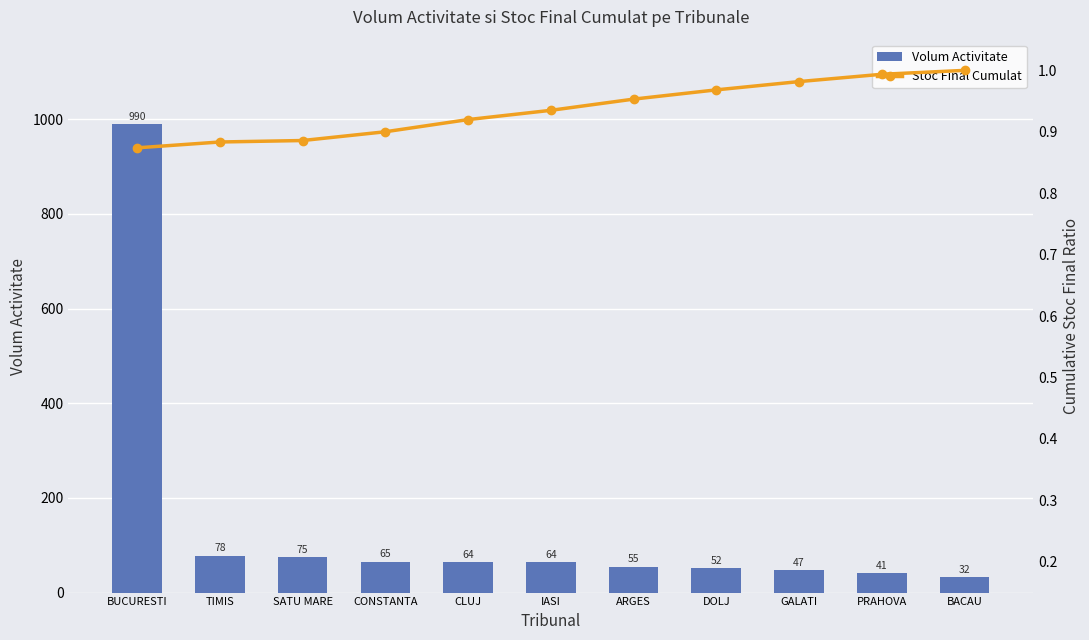

Between SATU MARE and DOLJ, which series saw the biggest shift?

Volum Activitate